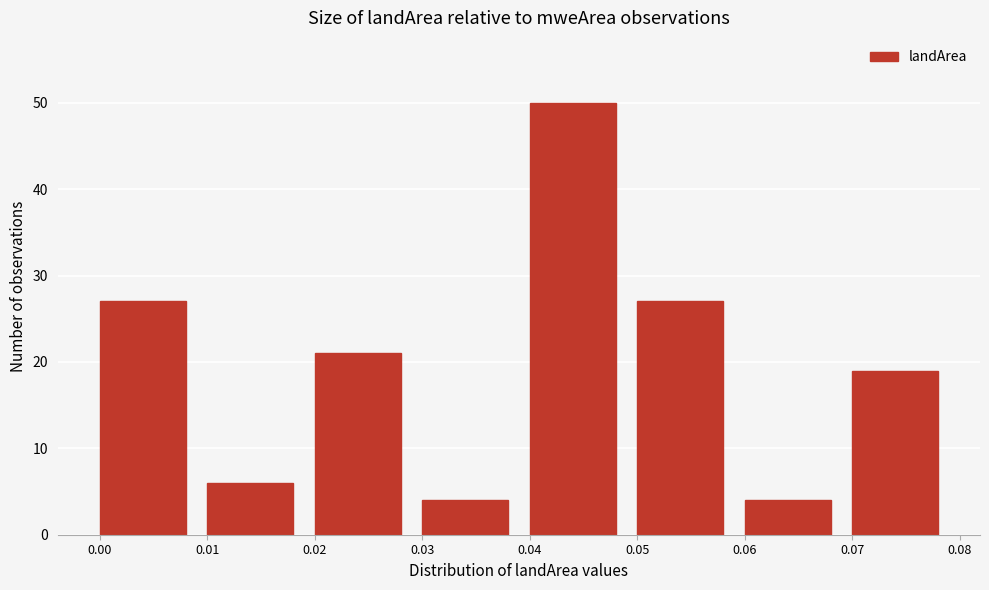

Reading right to left, what are all the values shown in this chart?

19	4	27	50	4	21	6	27